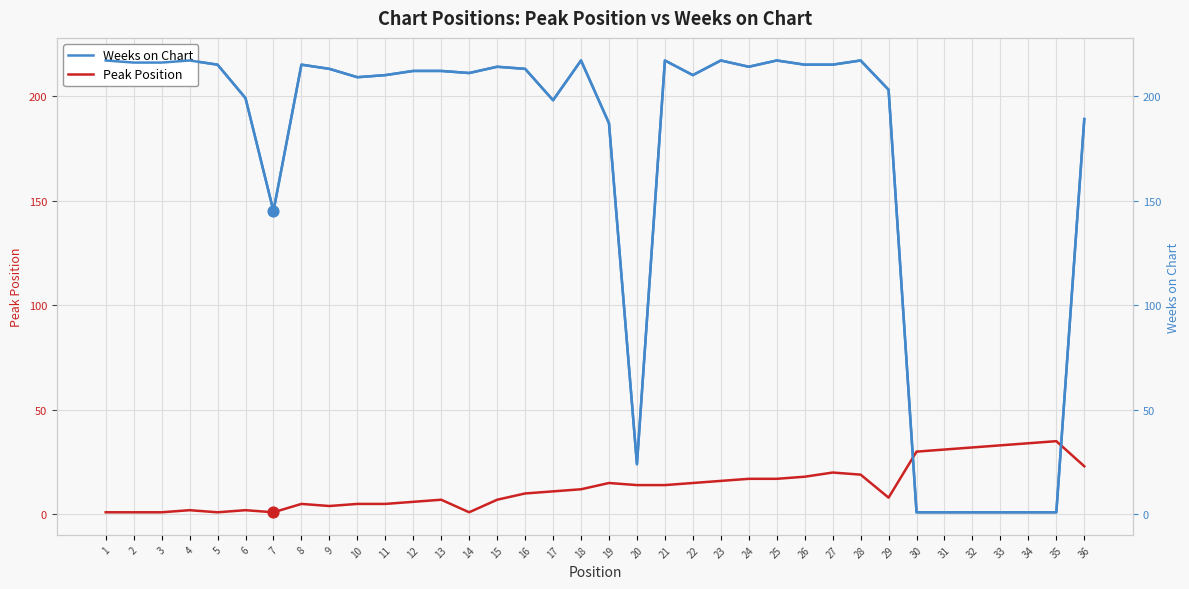

What is the total value across all series at 10?

214